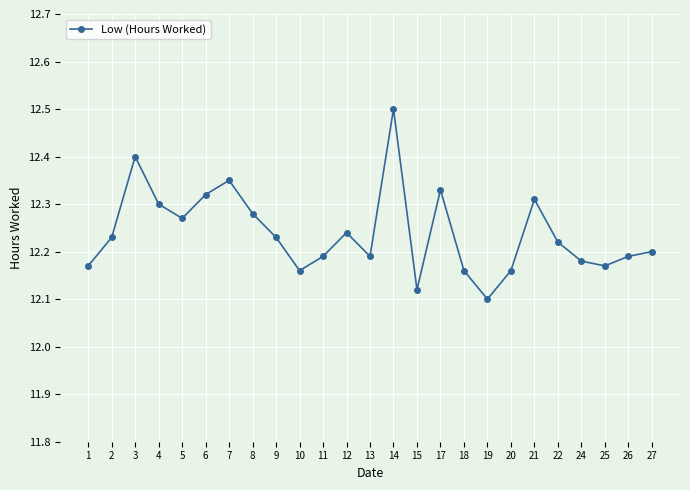

What is the difference between the maximum and minimum values?

0.4